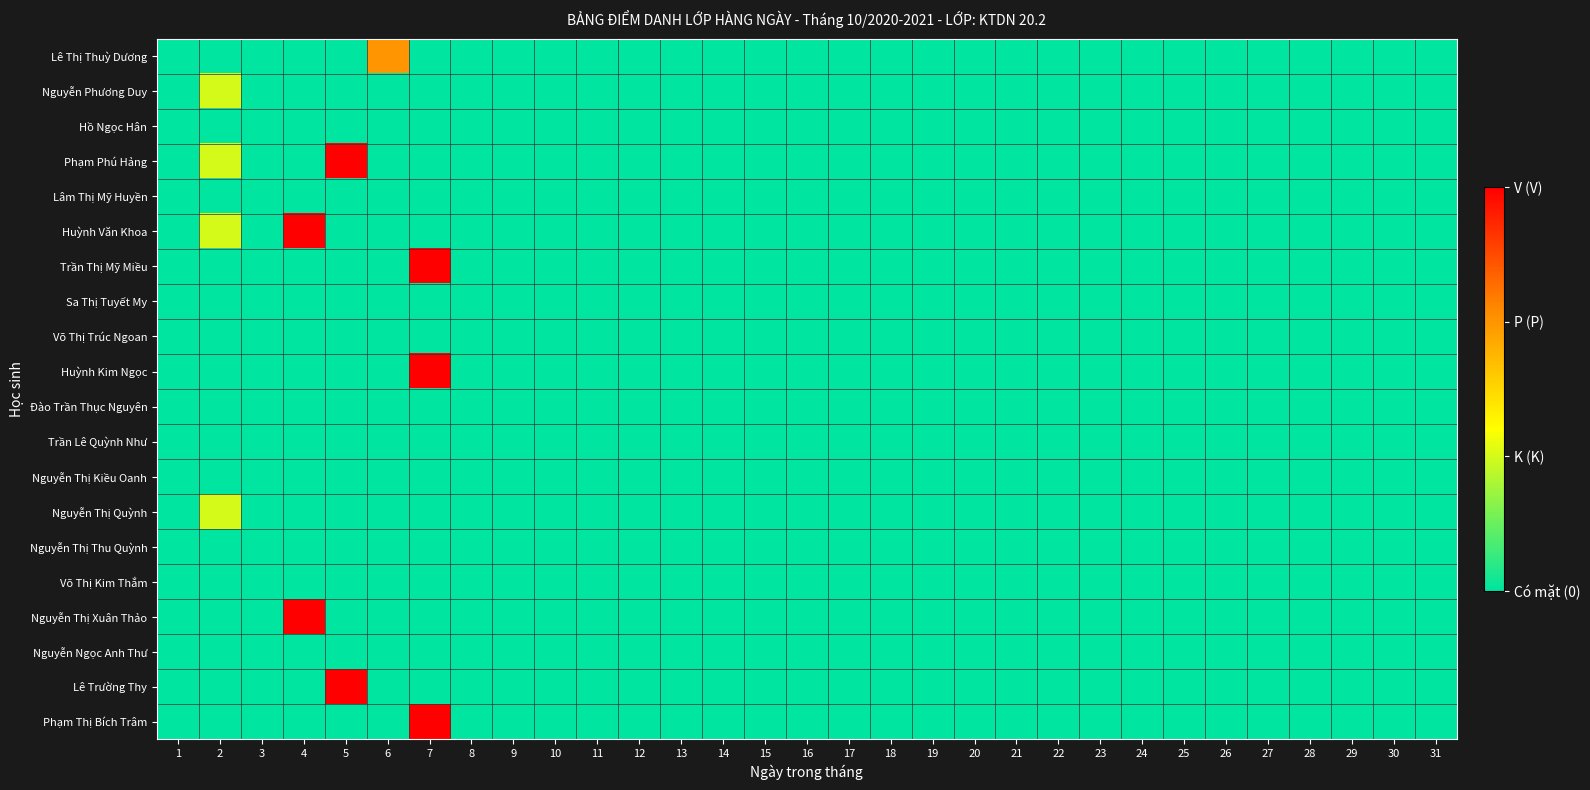

Which series changed the most between 5 and 26?

Phạm Phú Hảng